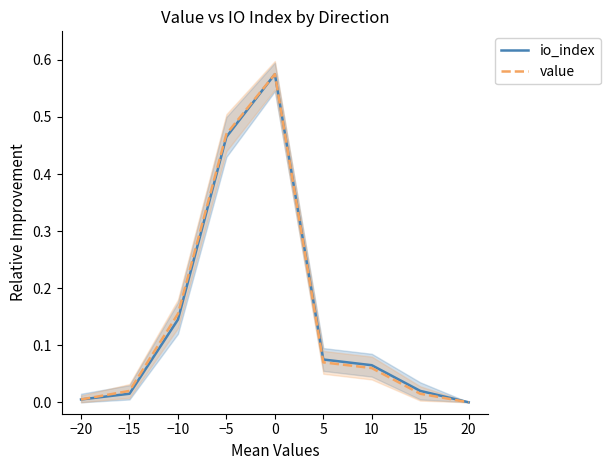

At how many categories does at least one series exceed 0?

8